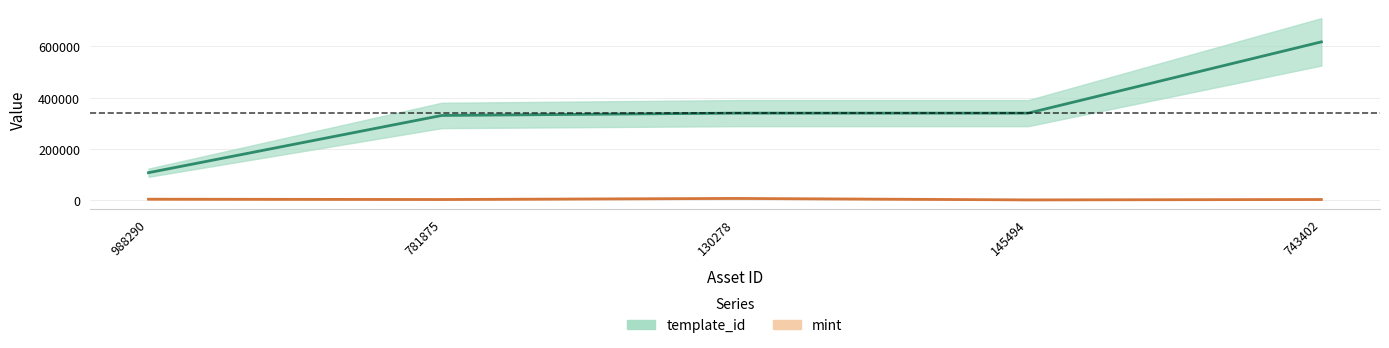

Reading right to left, extract all data points from this chart.

template_id: 617504	339233	339228	330131	106640
mint: 1970	431	6192	1946	3209